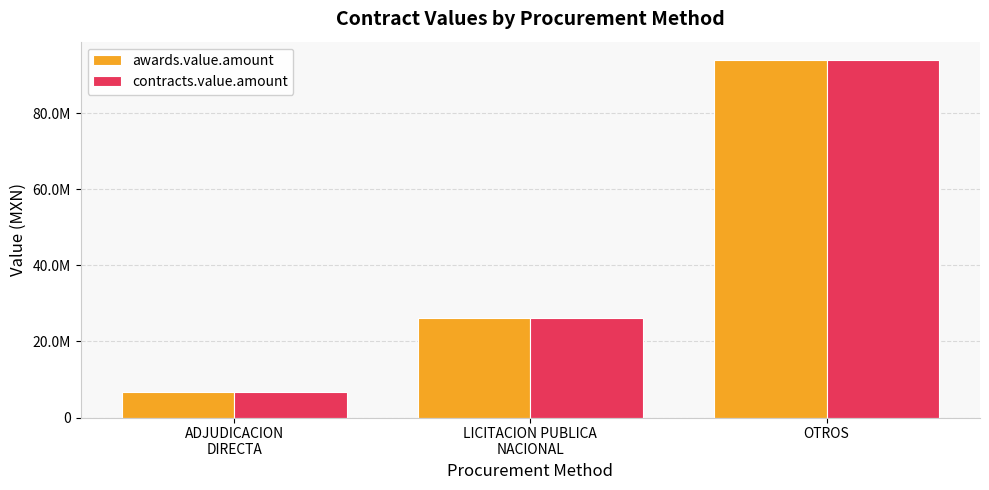

What are all the series names shown in the legend?

awards.value.amount, contracts.value.amount